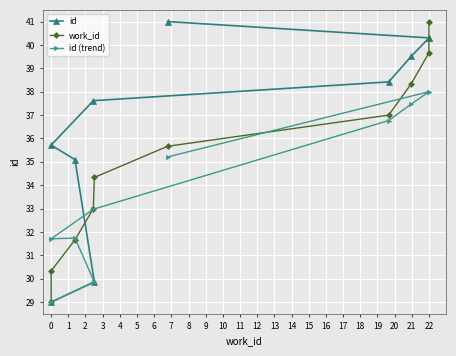

Is the value of id at 1 greater than the value of id (trend) at 6?

No